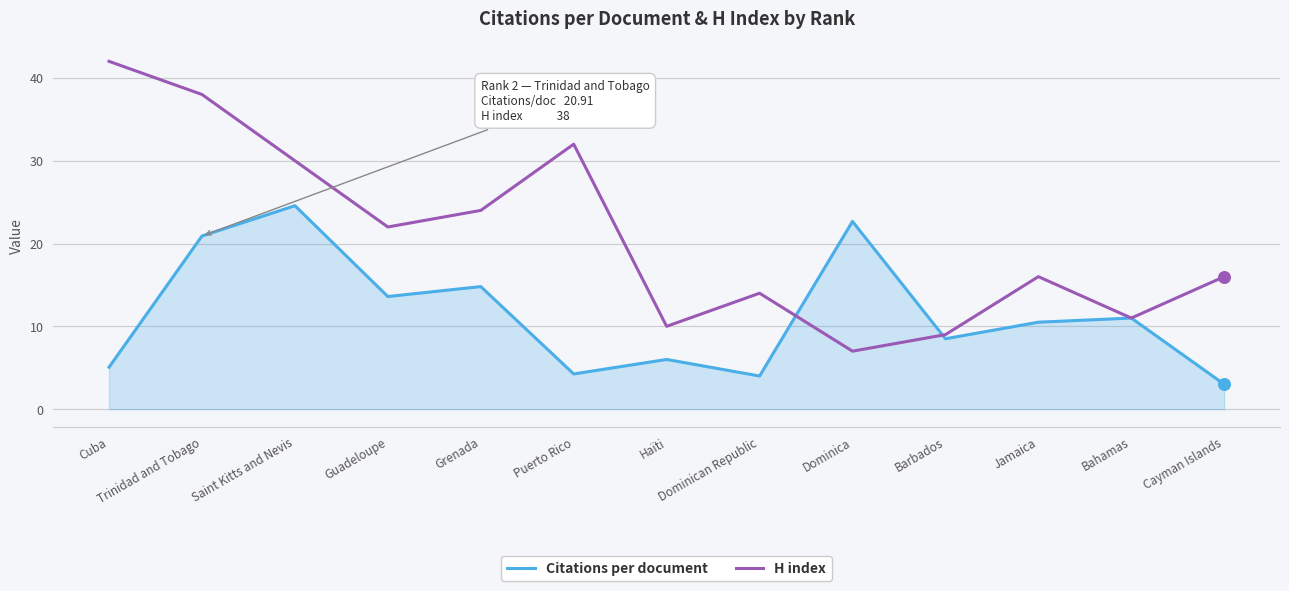

Which series has the largest range (max minus min)?

H index